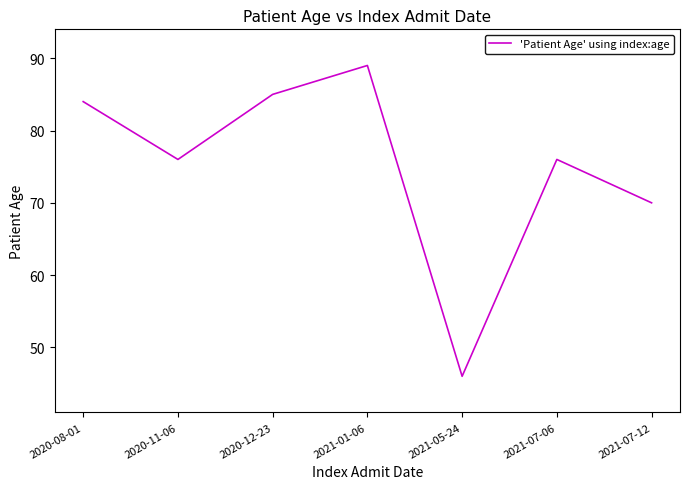

What is the maximum value shown in the chart?

89